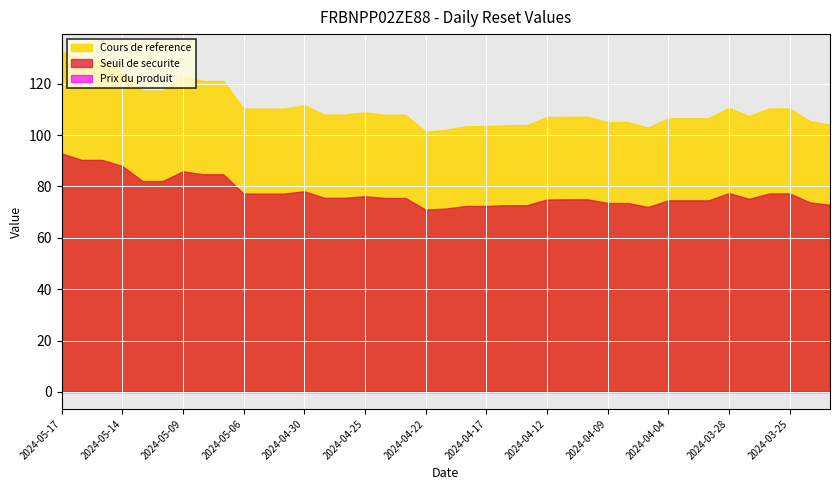

How many data points does each series have?

39